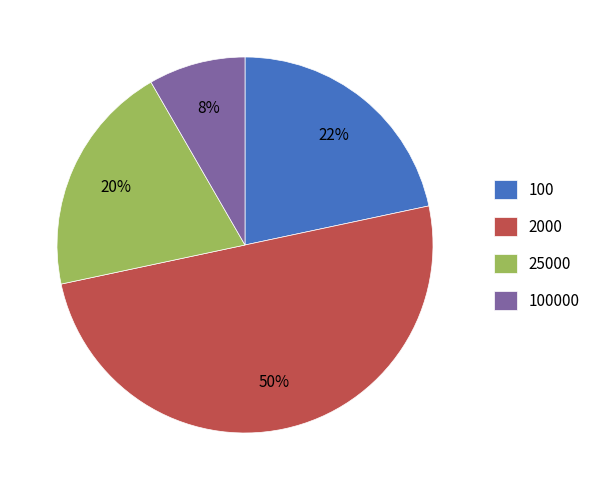

Count the number of slices in the pie.

4